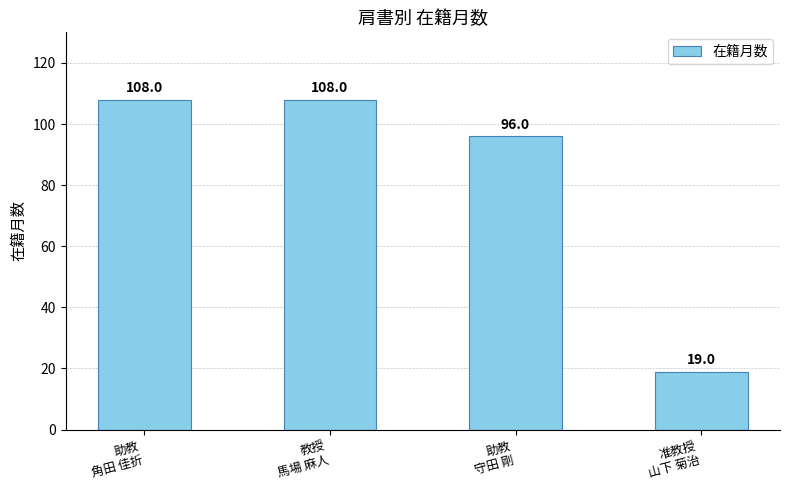

The chart shows a value of 19 at 准教授
山下 菊治. True or false?

True